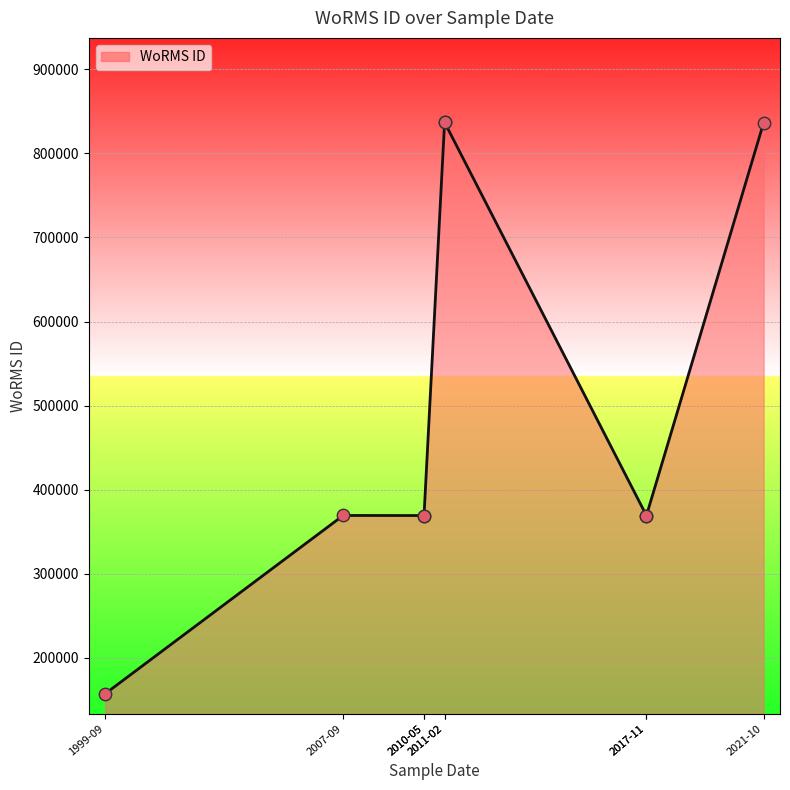

Which has a higher value, 01-11-2017 or 26-05-2010?

26-05-2010